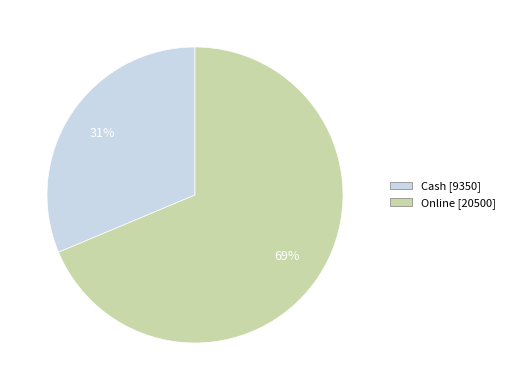

How many segments does this pie chart have?

2